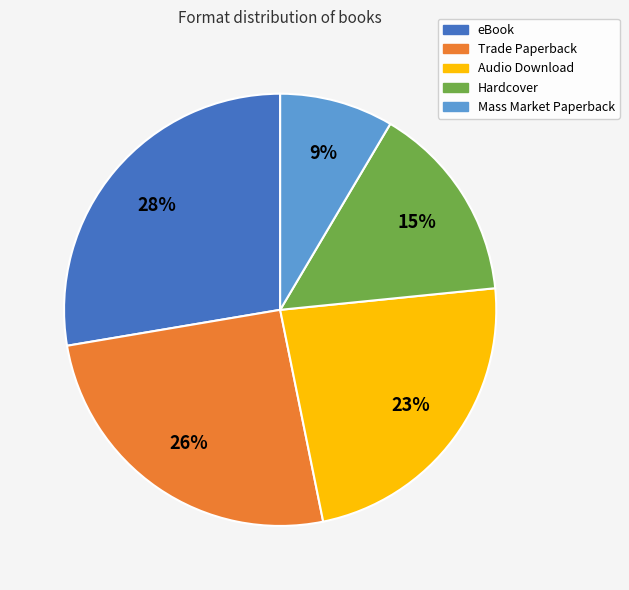

Rank the categories by value from highest to lowest.

eBook, Trade Paperback, Audio Download, Hardcover, Mass Market Paperback